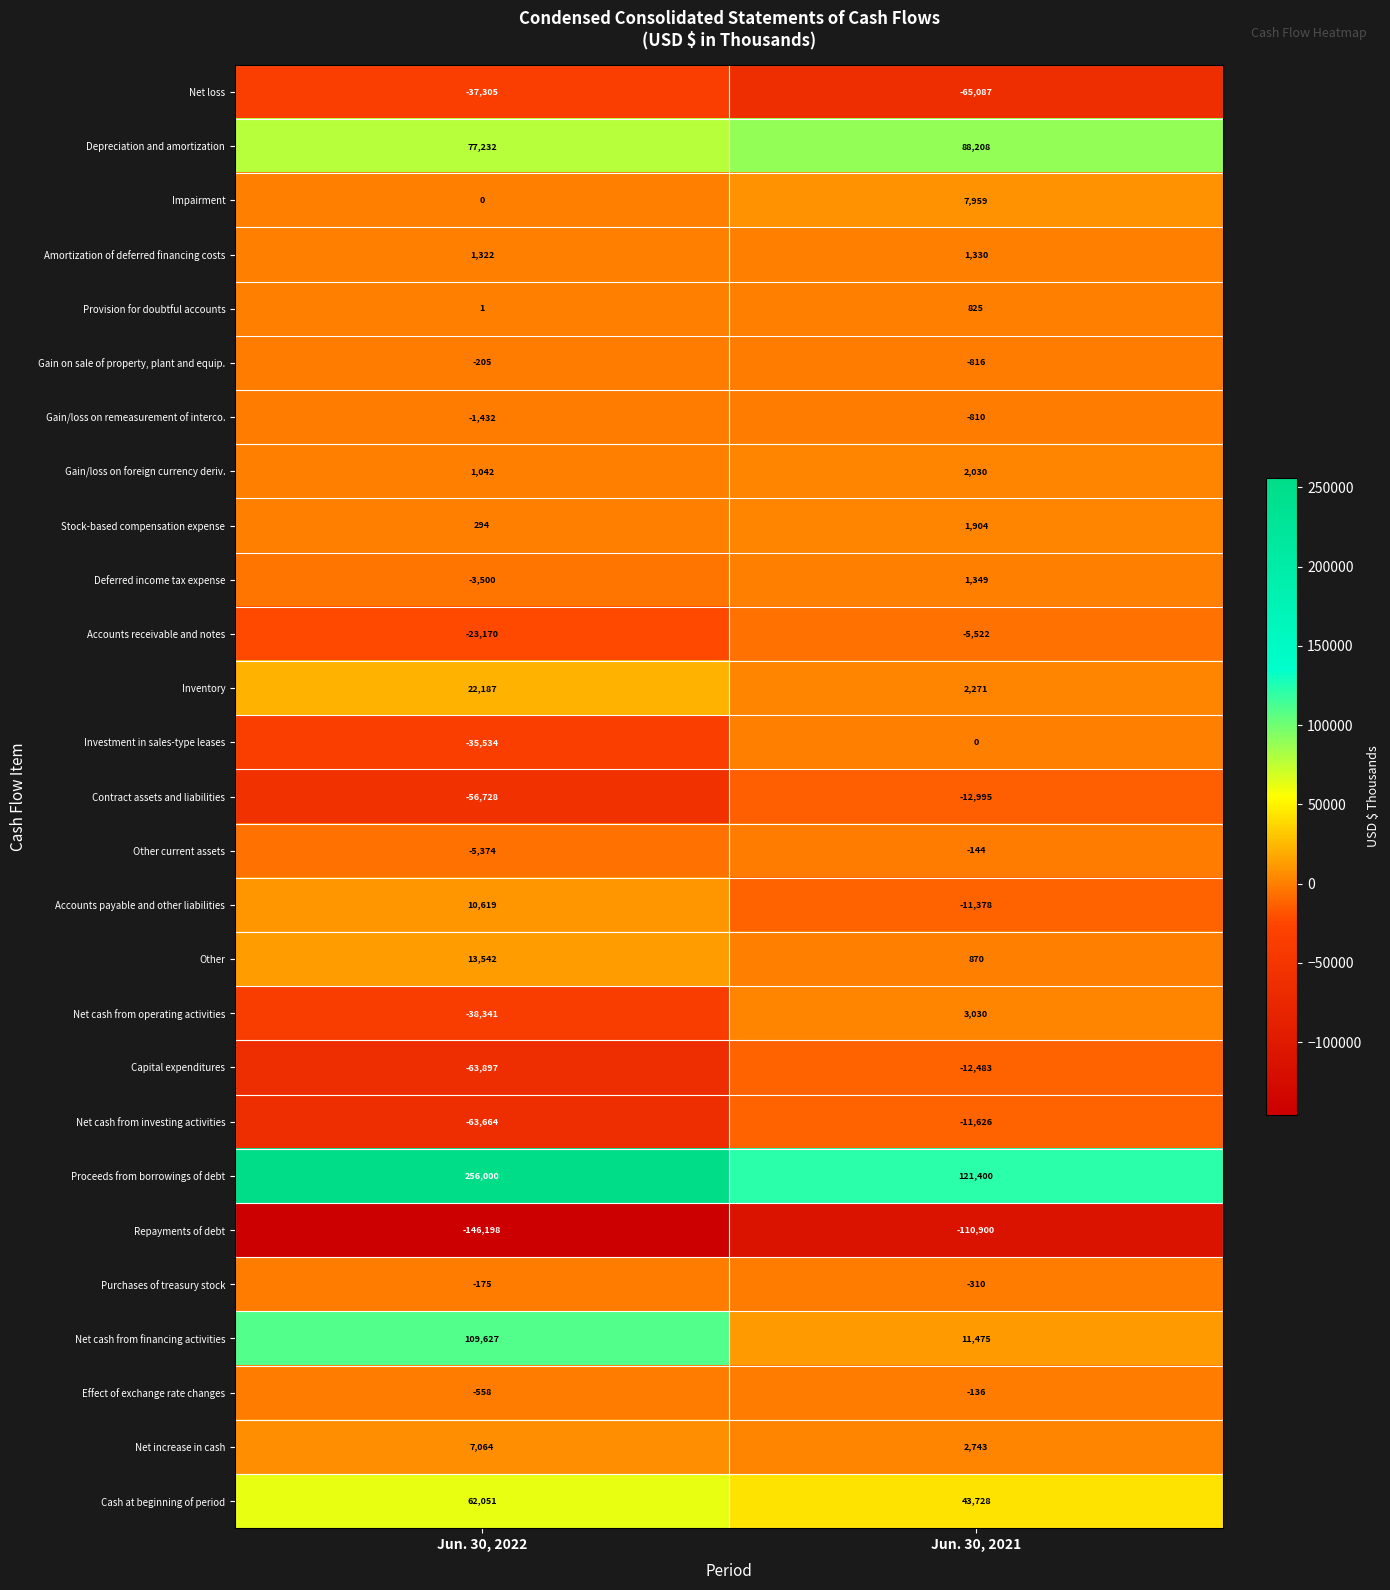

What is the difference between the maximum and minimum values in the Other series?

12672